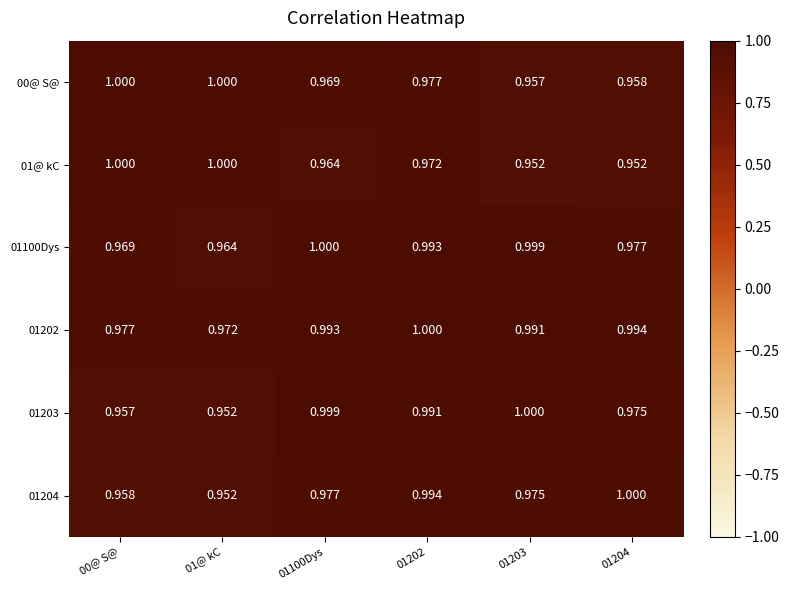

Is the value of 01100Dys at 01100Dys greater than the value of 01202 at 01204?

Yes